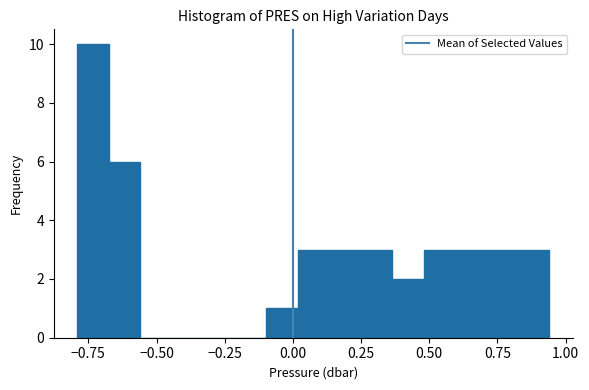

Around what value on the x-axis is the tallest bar? Give the approximate position of its centre, as read against the axis.

-0.75